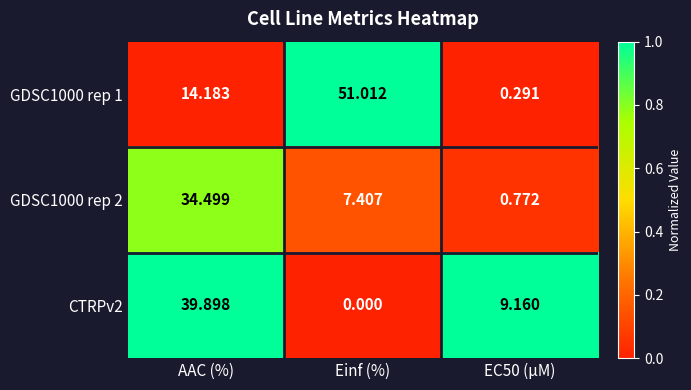

Which series has the largest range (max minus min)?

GDSC1000 rep 1